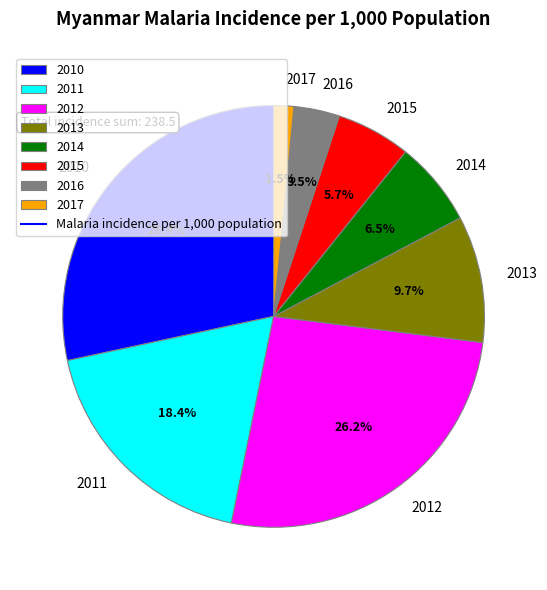

Which category has the biggest portion of the pie?

2010